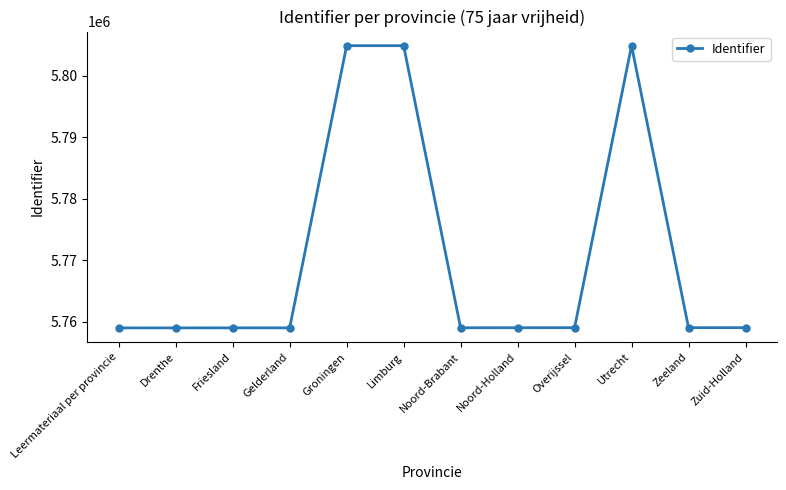

What is the average value?

5770498